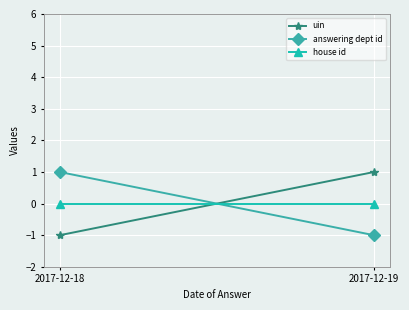

Is the value of uin at 2017-12-18 greater than the value of house id at 2017-12-19?

No